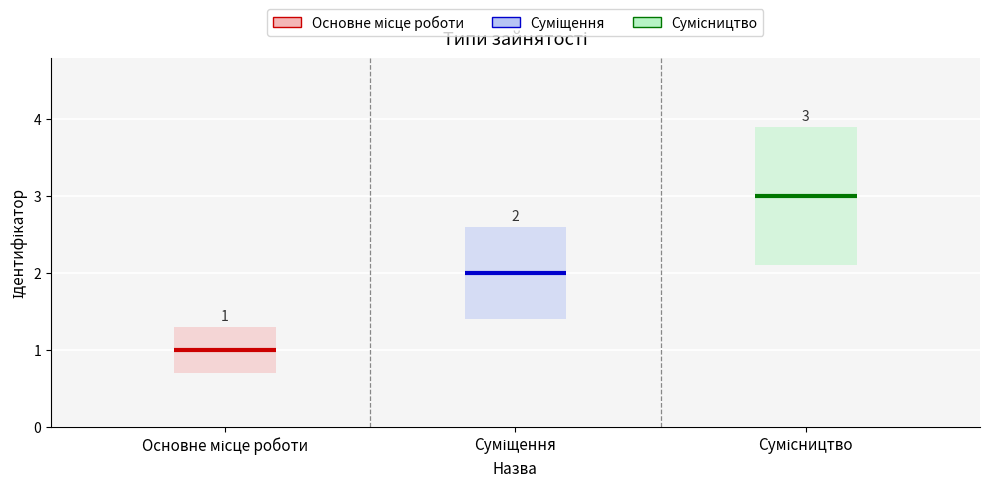

Reading left to right, what are all the values shown in this chart?

Основне місце роботи=1	Суміщення=2	Сумісництво=3